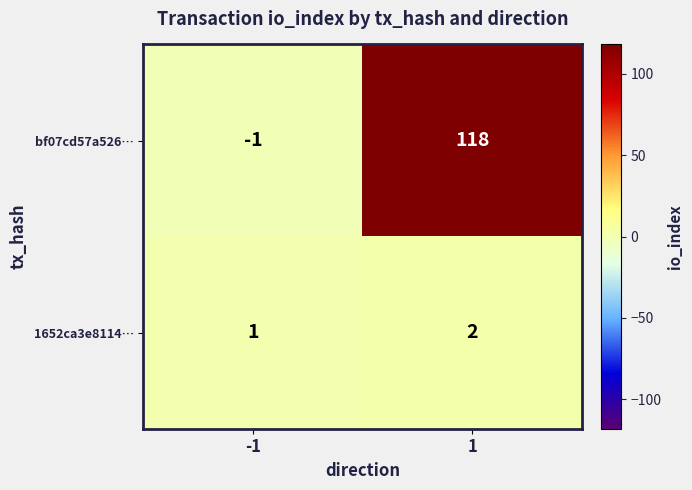

How many data points does each series have?

2